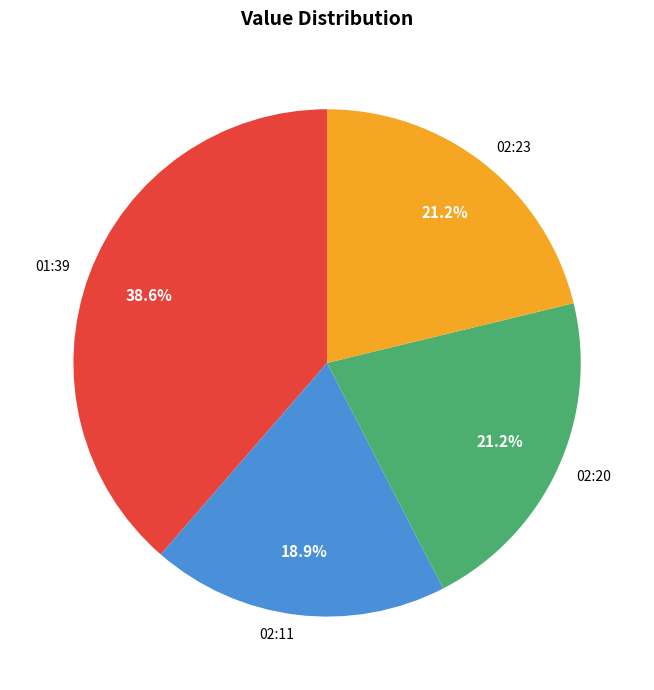

Is there a majority slice in this chart?

No